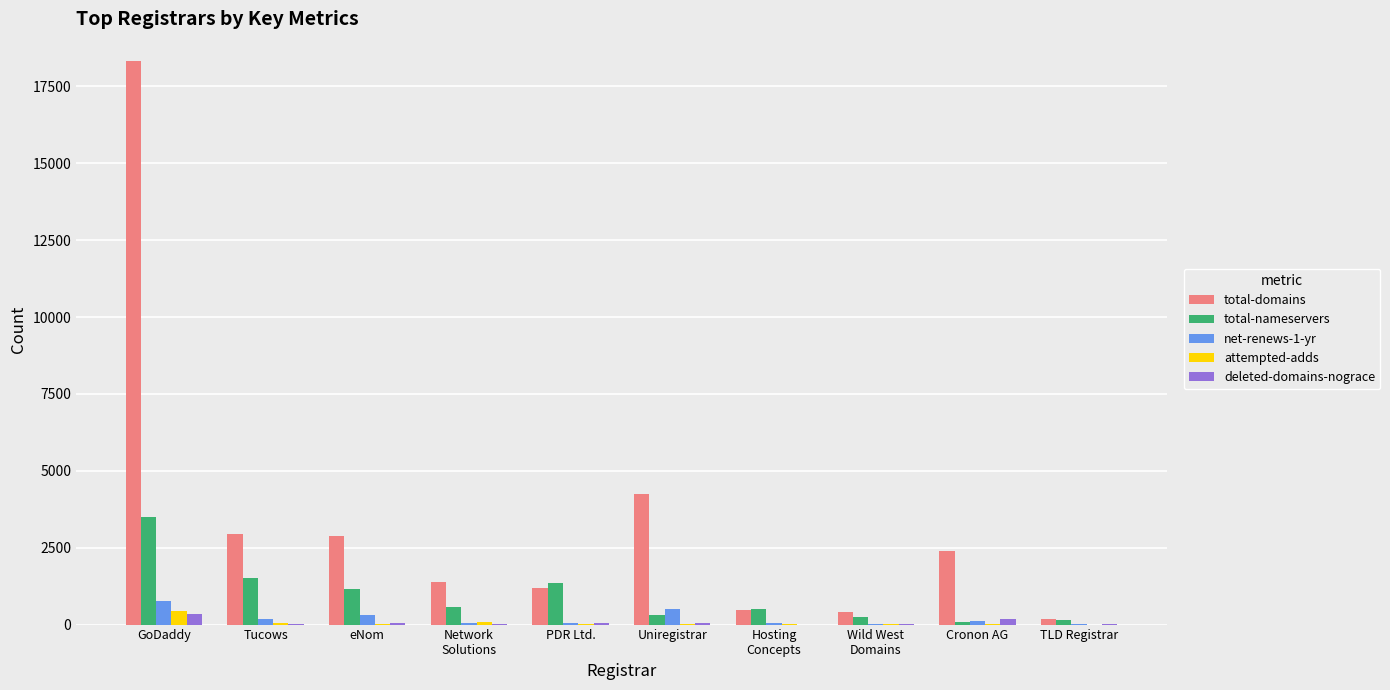

Which label corresponds to the largest value in the chart?

GoDaddy